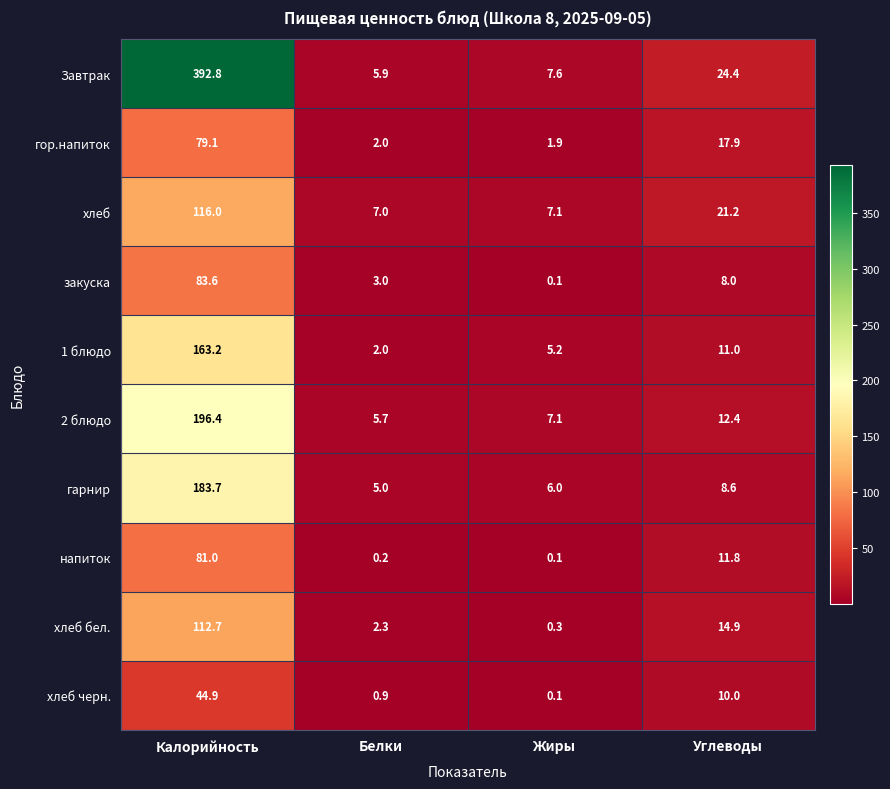

What is the maximum value for хлеб?

116.0